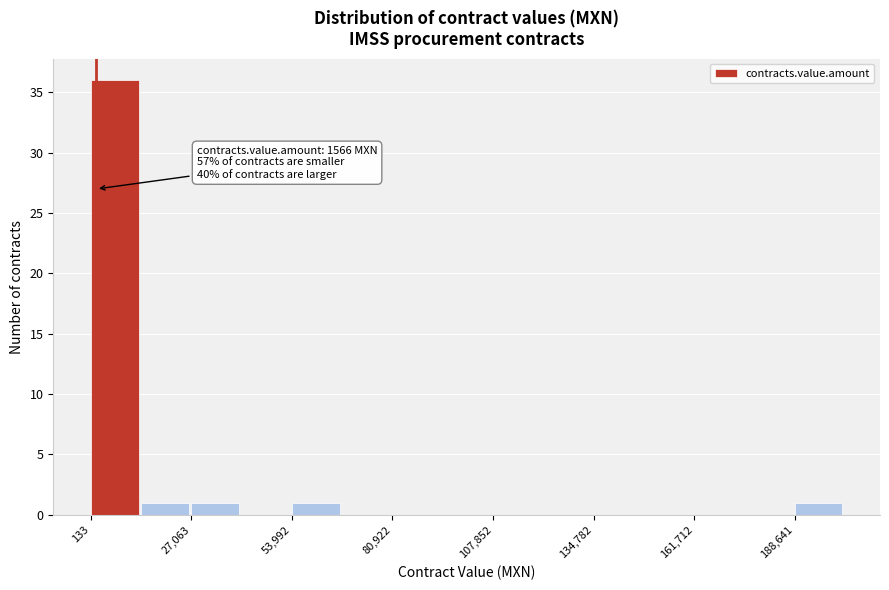

Read against the x-axis, roughly where is the centre of the tallest bar?

5000